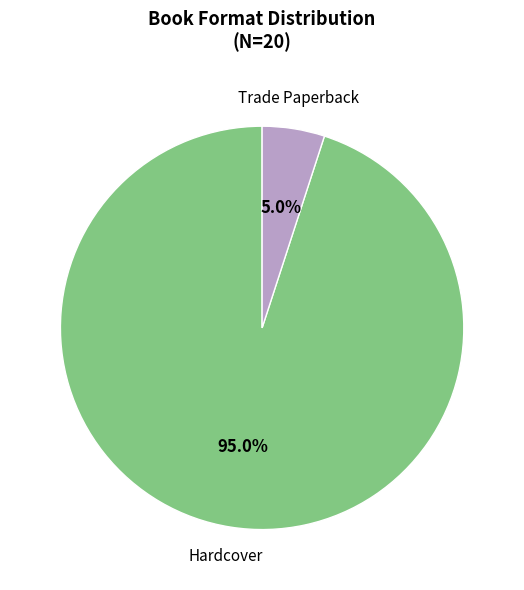

What is the largest slice in the pie chart?

Hardcover